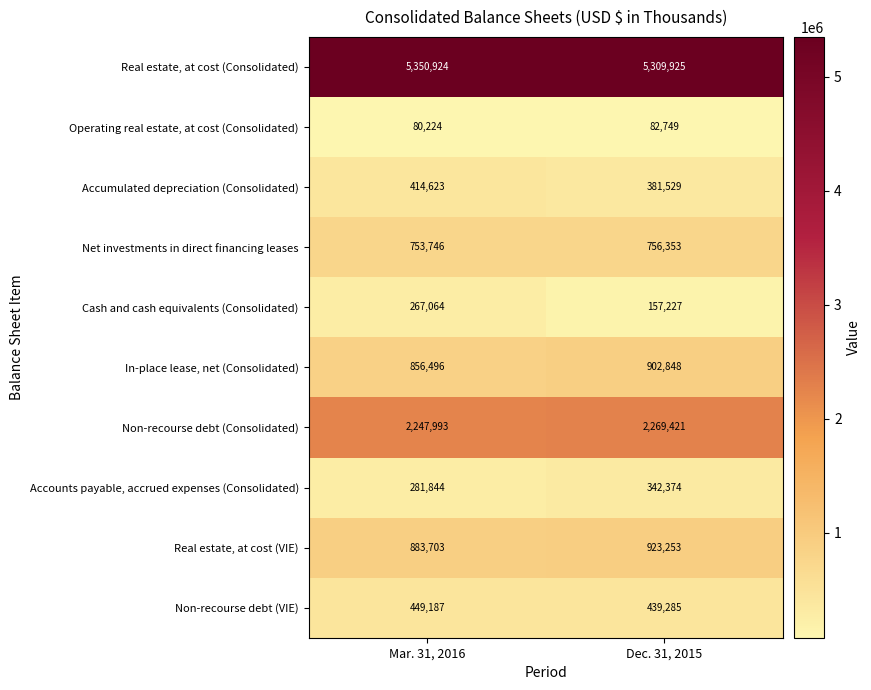

What is the total value across all series at Mar. 31, 2016?

11585804